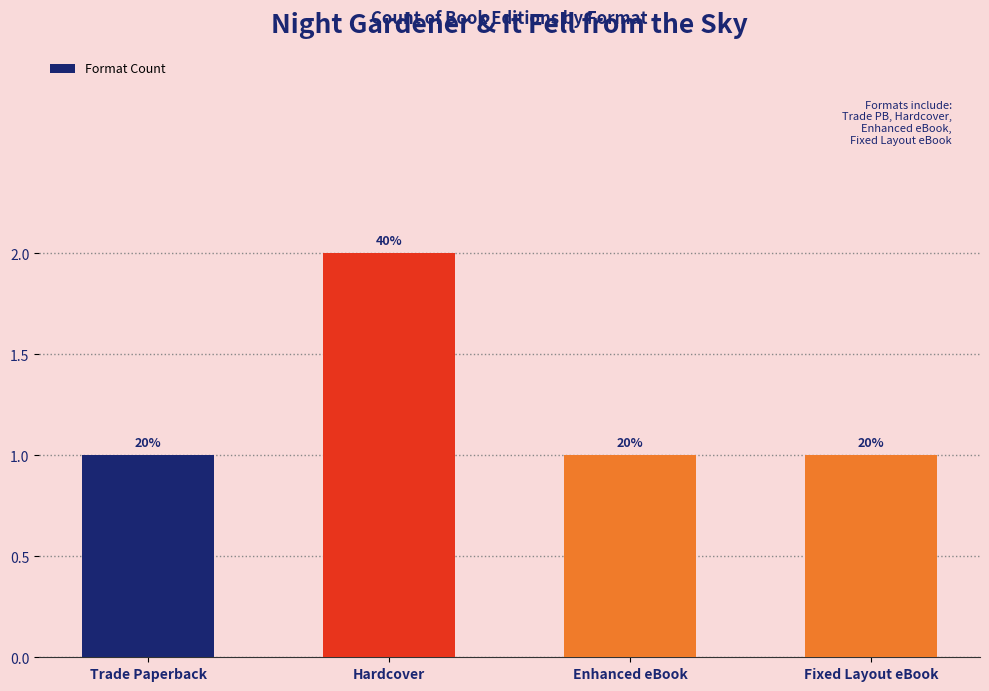

How many bars are there in total?

4